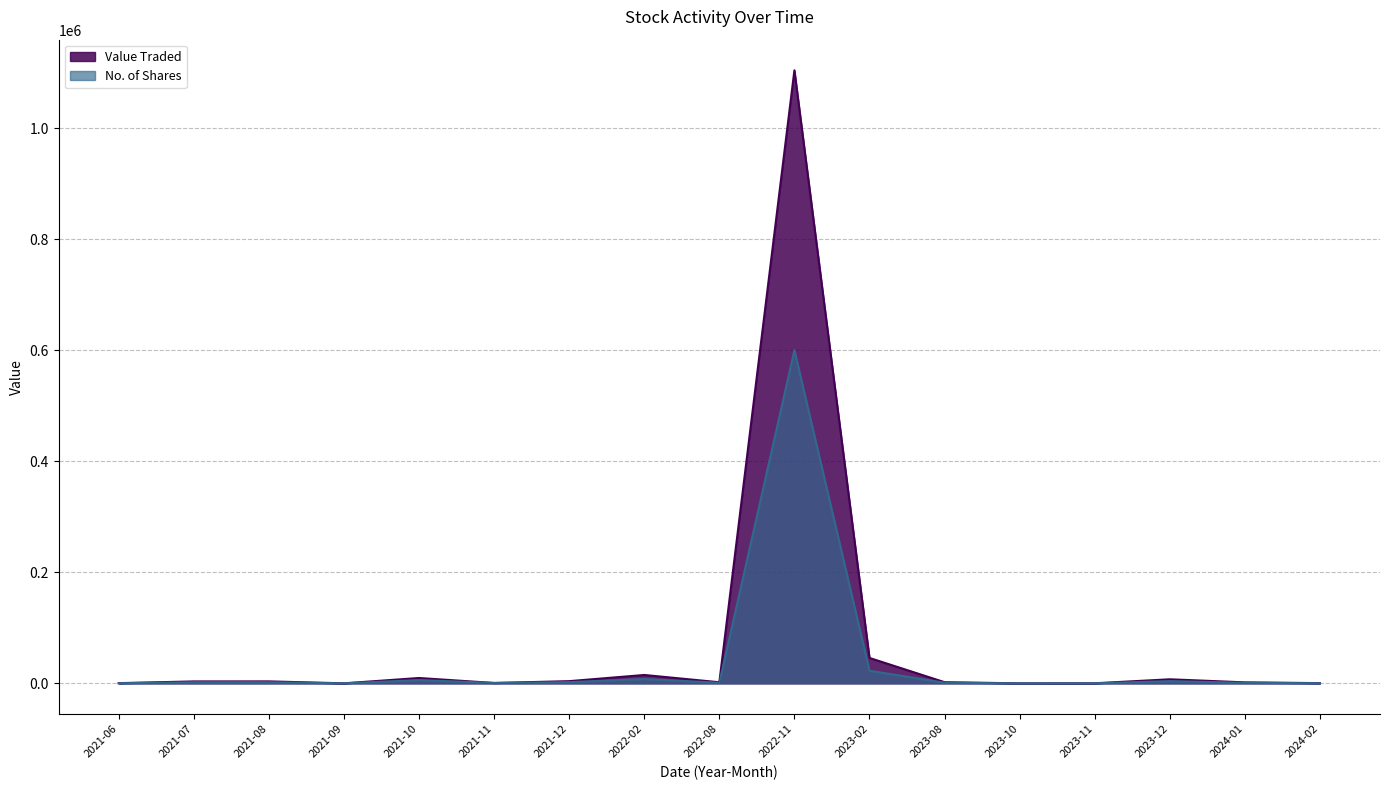

Which series has the largest total across all categories?

Value Traded